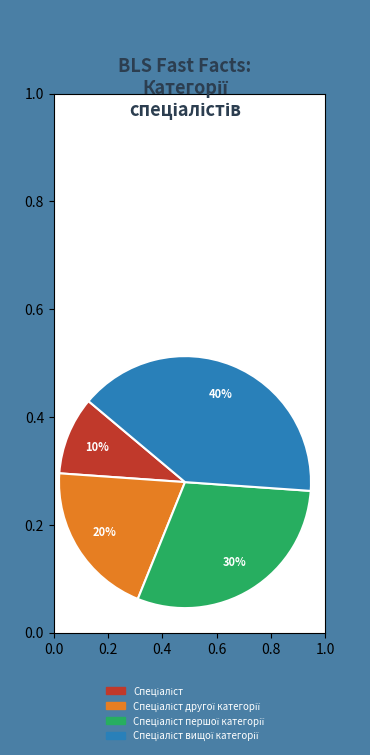

To the nearest percent, what is the difference between the largest and smallest slice percentages?

30%